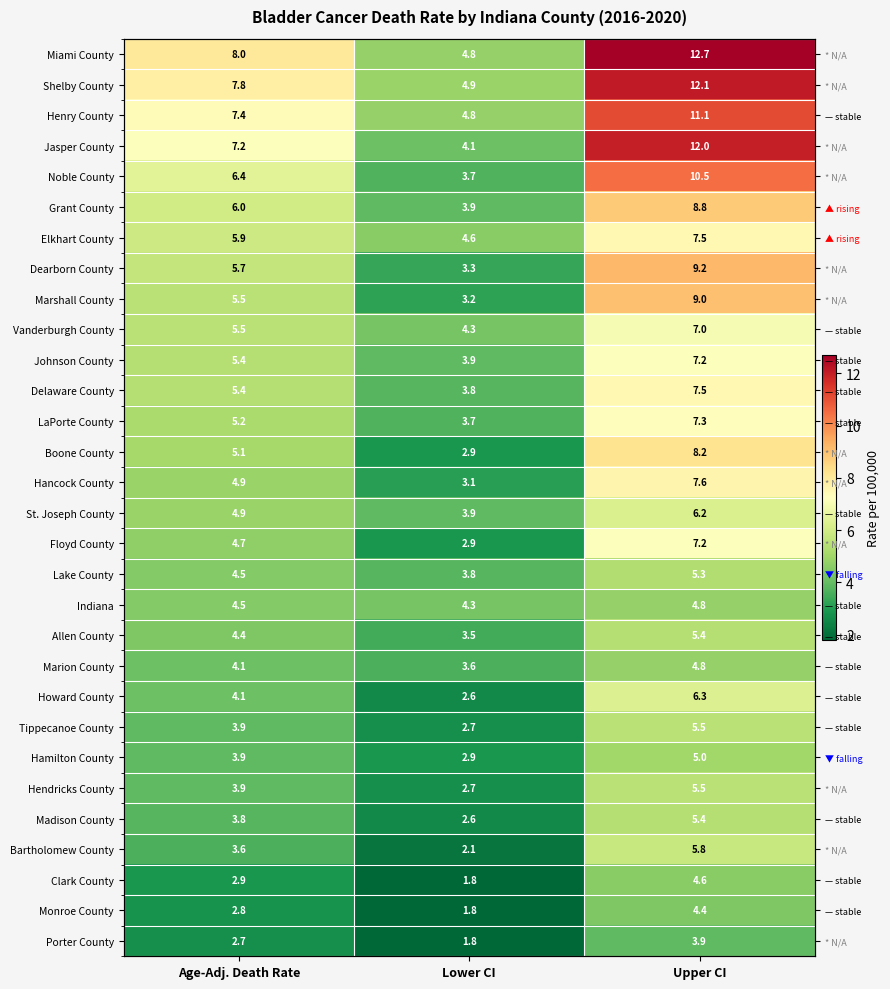

The Jasper County series shows 4.1 at Lower CI. True or false?

True